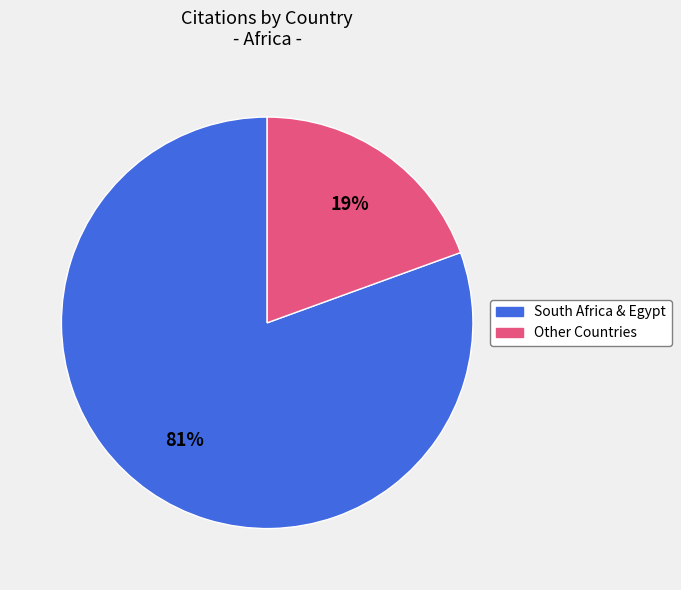

Is there a majority slice in this chart?

Yes